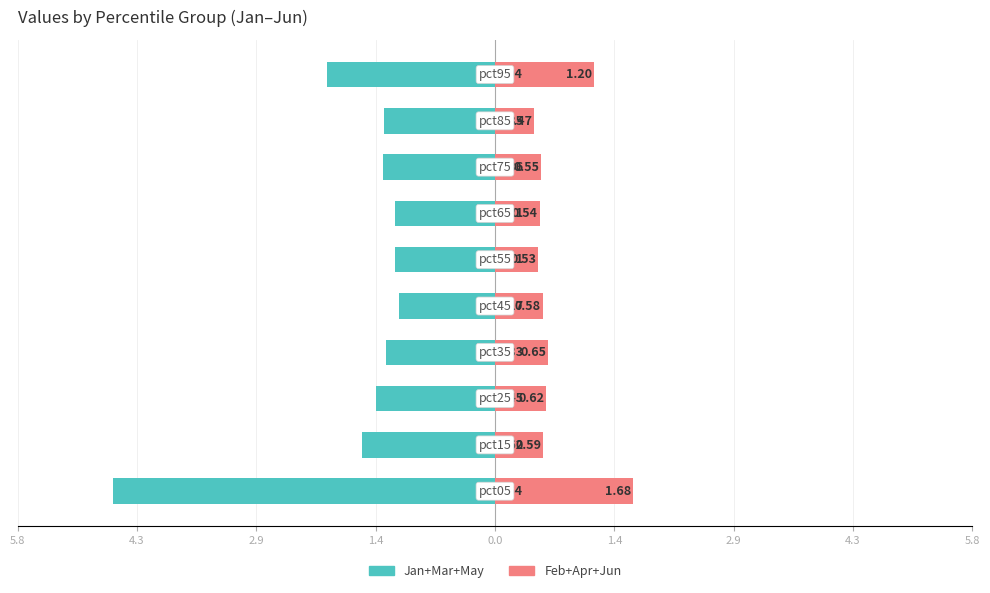

How many bars are there in each group?

2